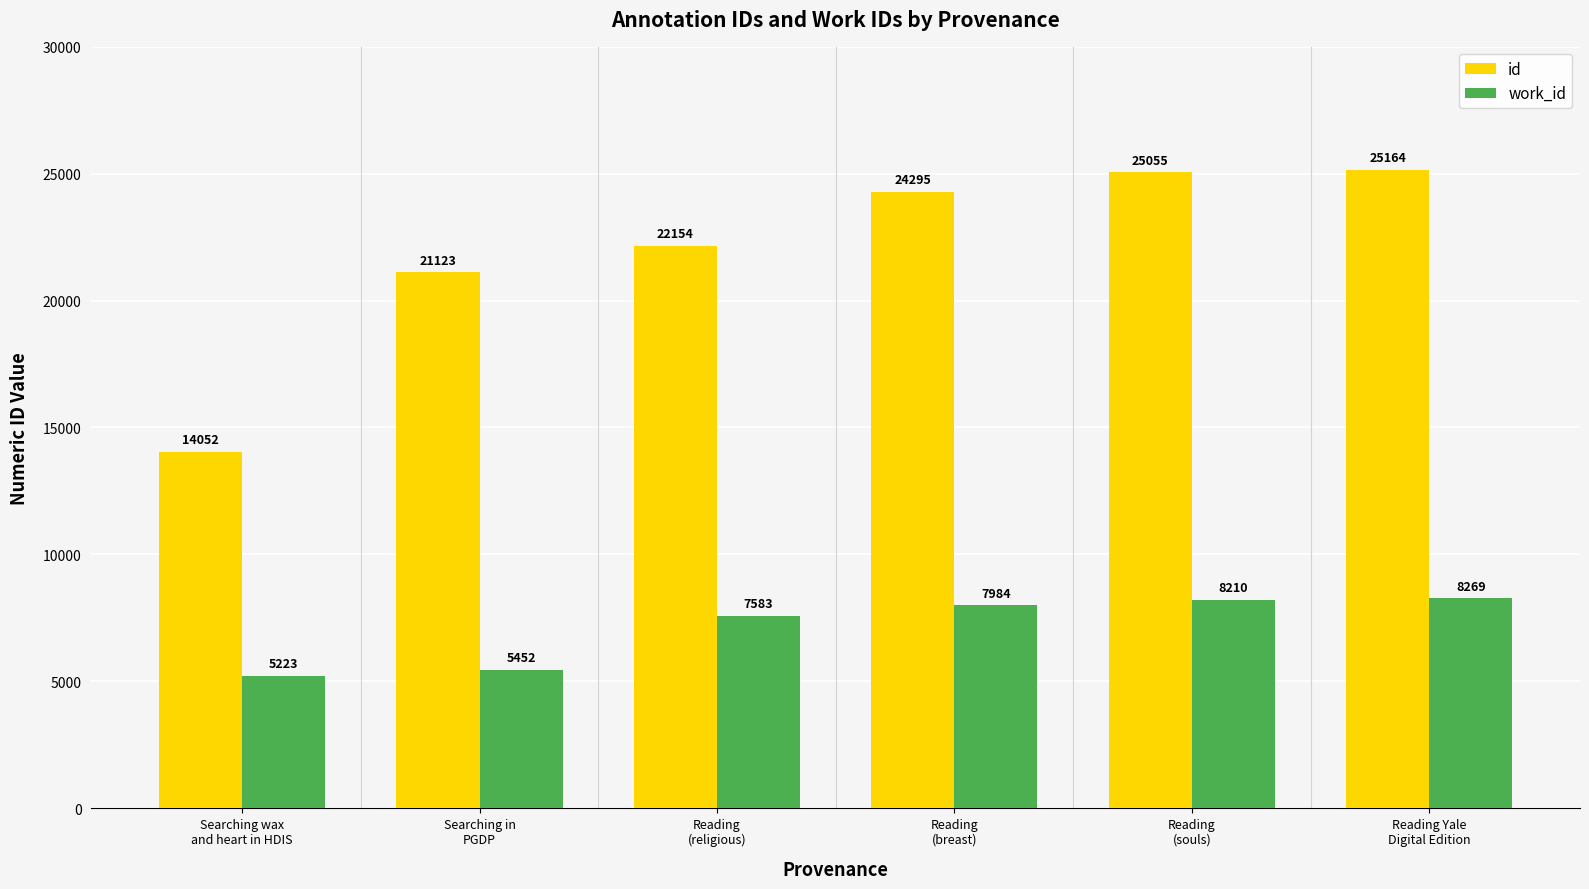

Between Searching wax
and heart in HDIS and Searching in
PGDP, which series saw the biggest shift?

id